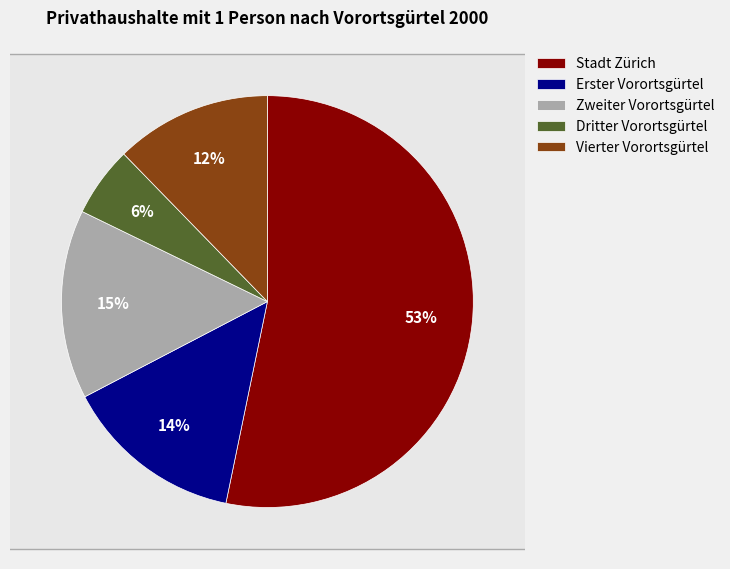

How many segments does this pie chart have?

5